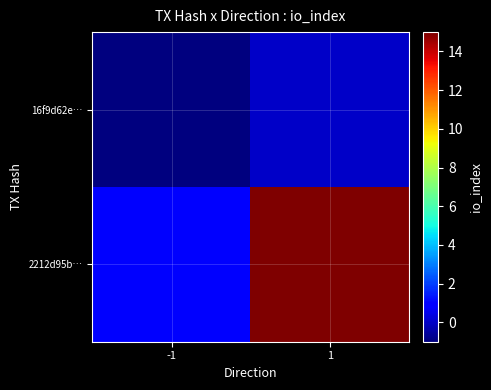

At which category does the chart reach its peak across all series?

1